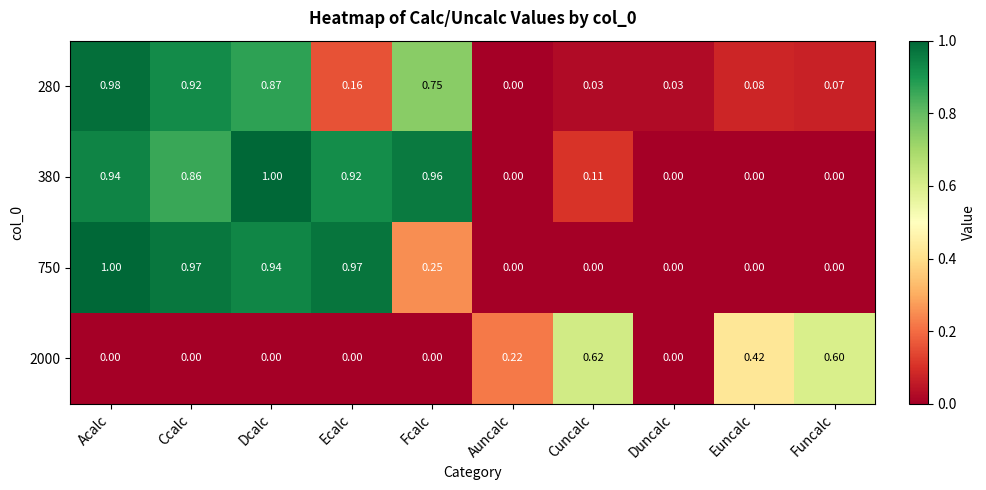

At which category is the sum across all series the highest?

Acalc